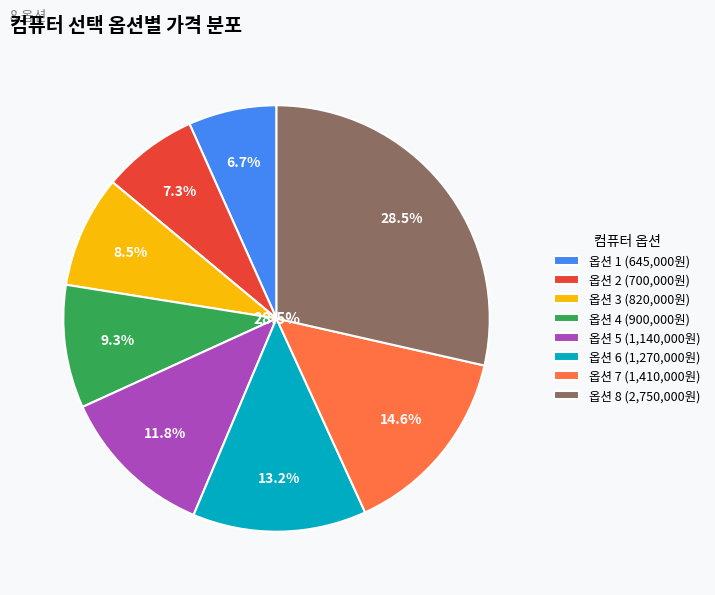

Is it true that 2 is 17% of the pie?

False